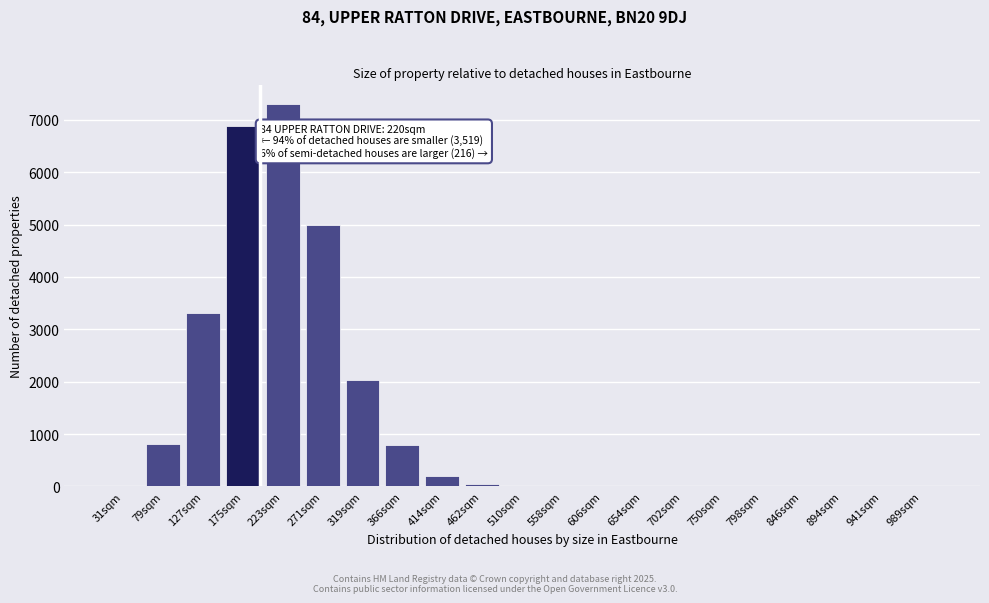

Where is the data nearest to the value 3646?

127sqm